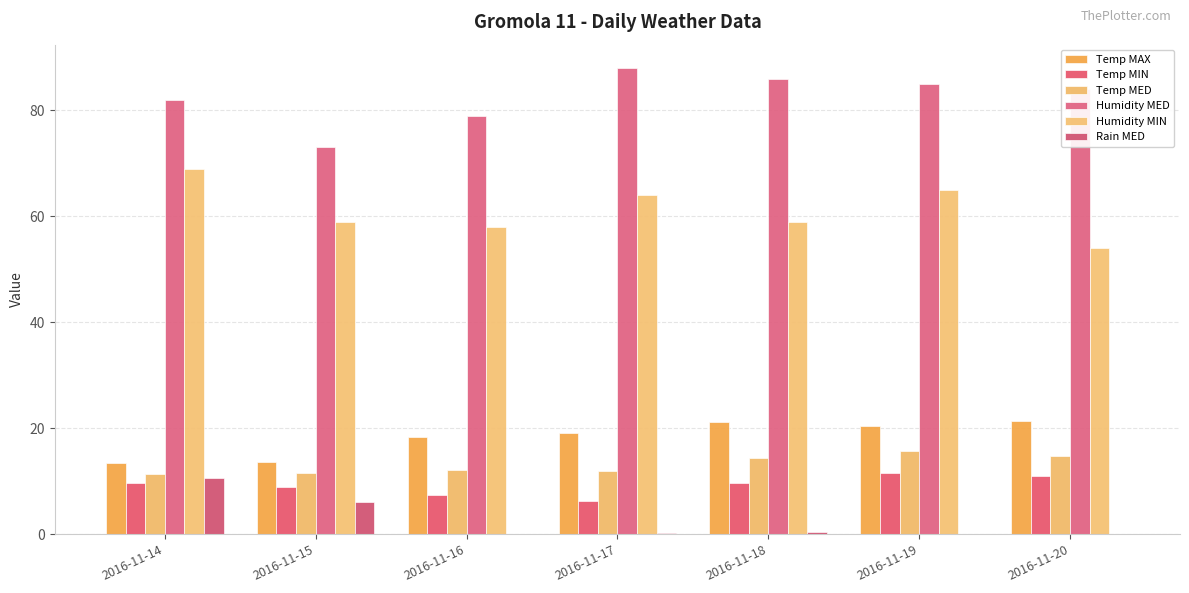

What is the difference between the Temp MED values at 2016-11-19 and 2016-11-15?

4.2